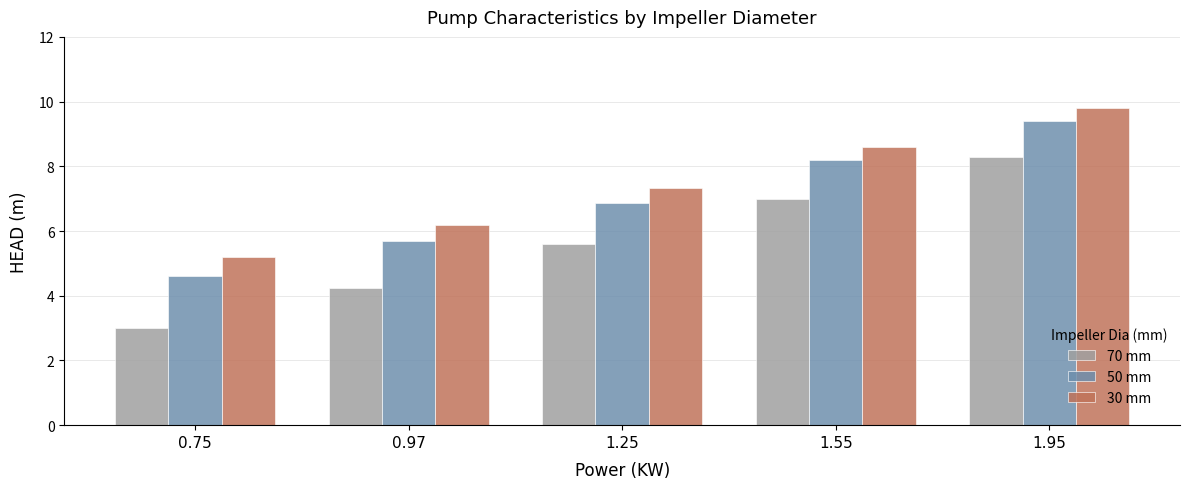

What is the label of the 5th bar from the right?

0.75